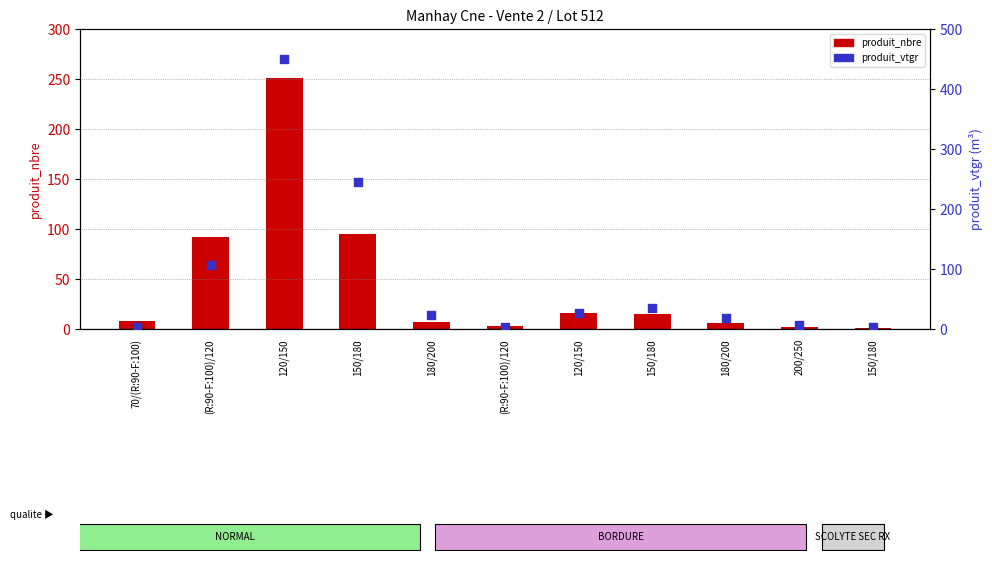

Which series reaches the minimum Y coordinate?

produit_nbre